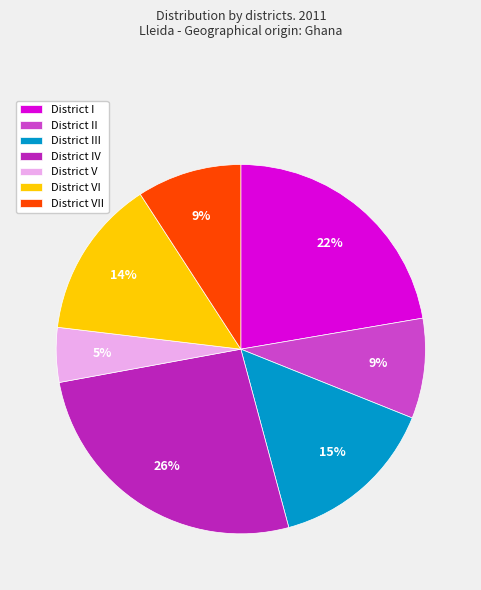

Does any single category account for the majority?

No